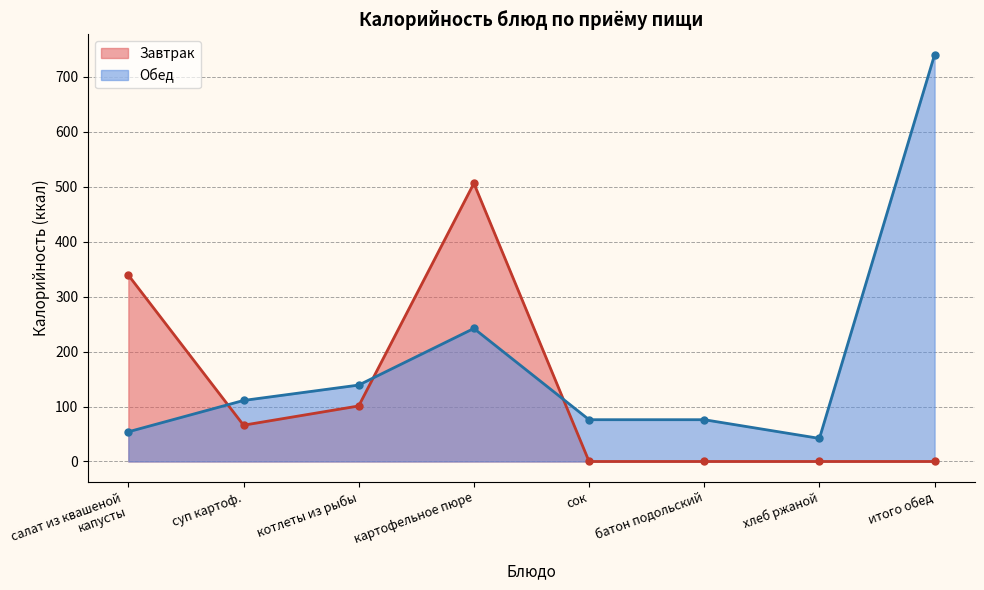

What value does the data have at сок, to the nearest 100?

100